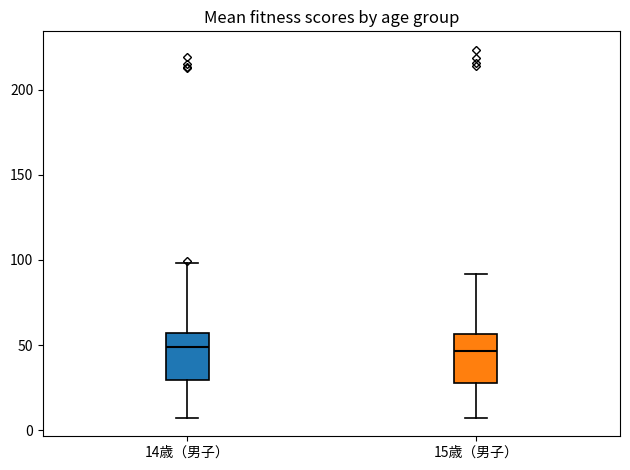

Reading left to right, transcribe this box plot: for each box, give where its median line is, the range the box spans, and where its two whiskers end, as read against the y-axis. The values are not printed on the chart, so give them approximately, as read against the axis.

14歳（男子）: median 50, box 30 to 55, whiskers 5 to 100
15歳（男子）: median 45, box 30 to 55, whiskers 5 to 90